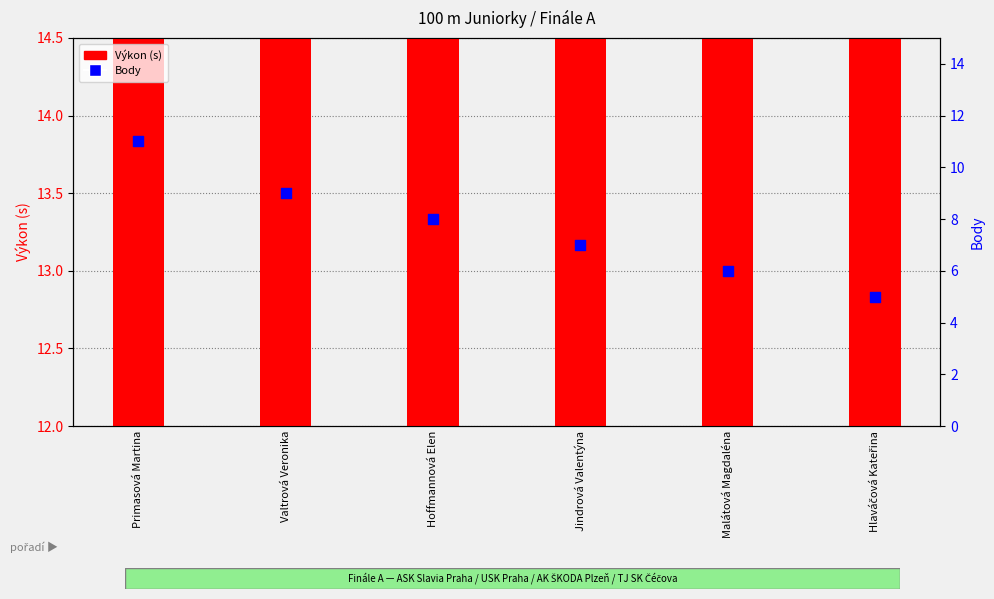

Which series has the largest Y range (max minus min)?

Body